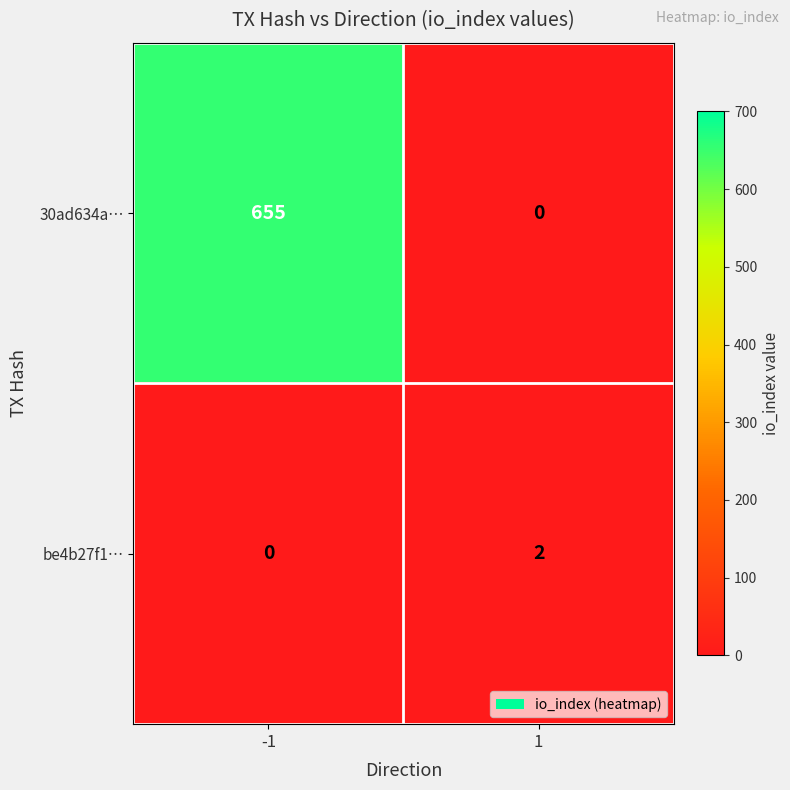

What is the sum of the 30ad634a… values at -1 and 1?

655